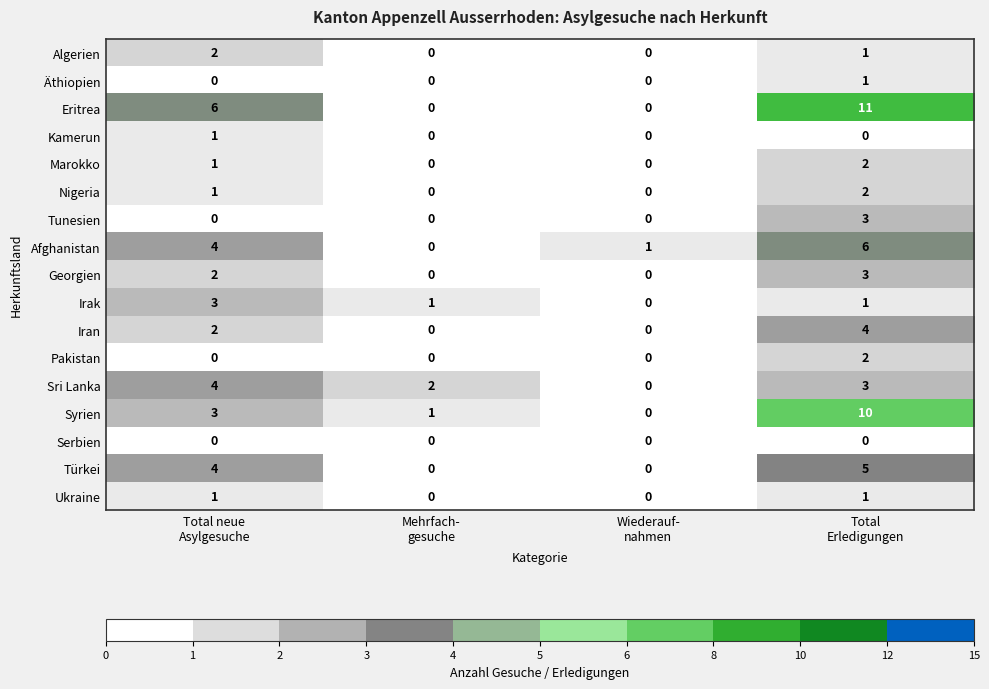

How many Kamerun values are between 0 and 1?

4